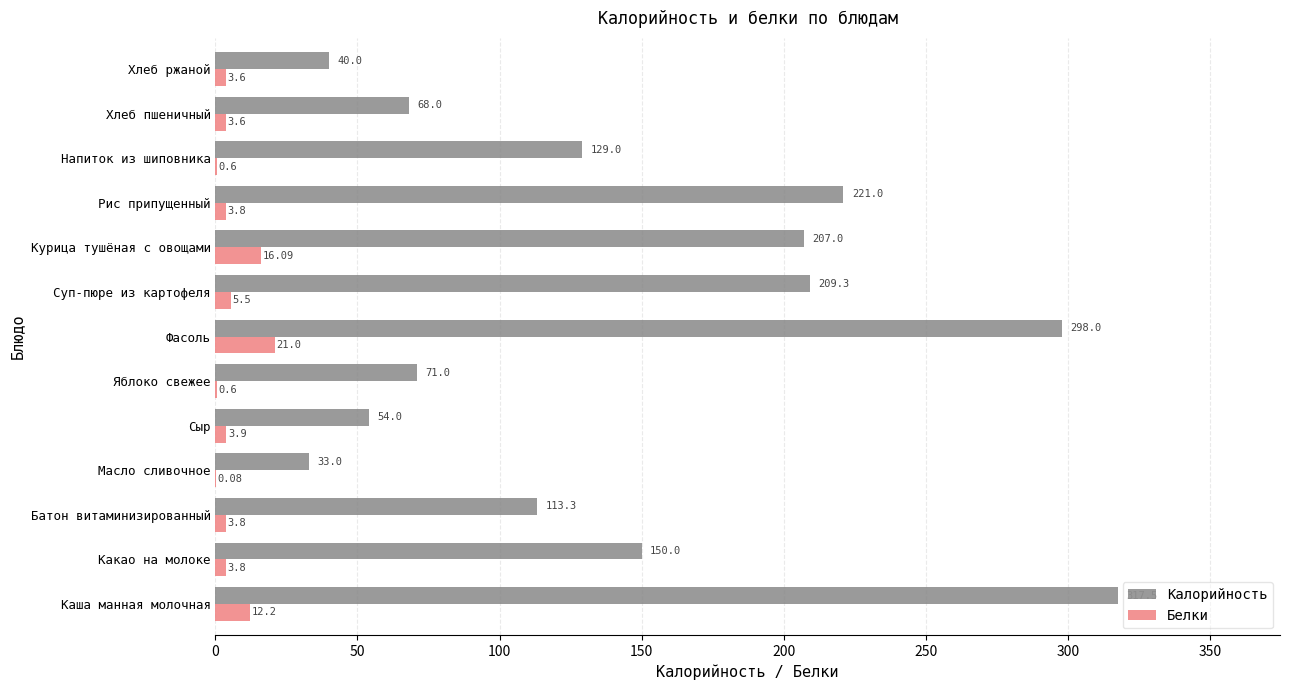

What is the sum of all Калорийность values?

1911.1